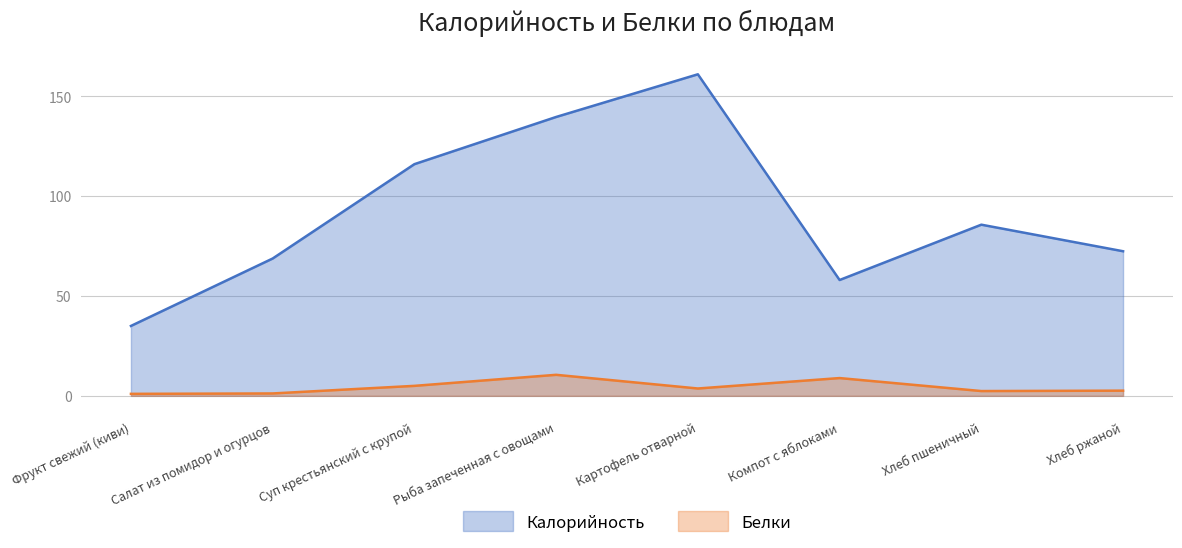

At which category is the sum across all series the highest?

Картофель отварной